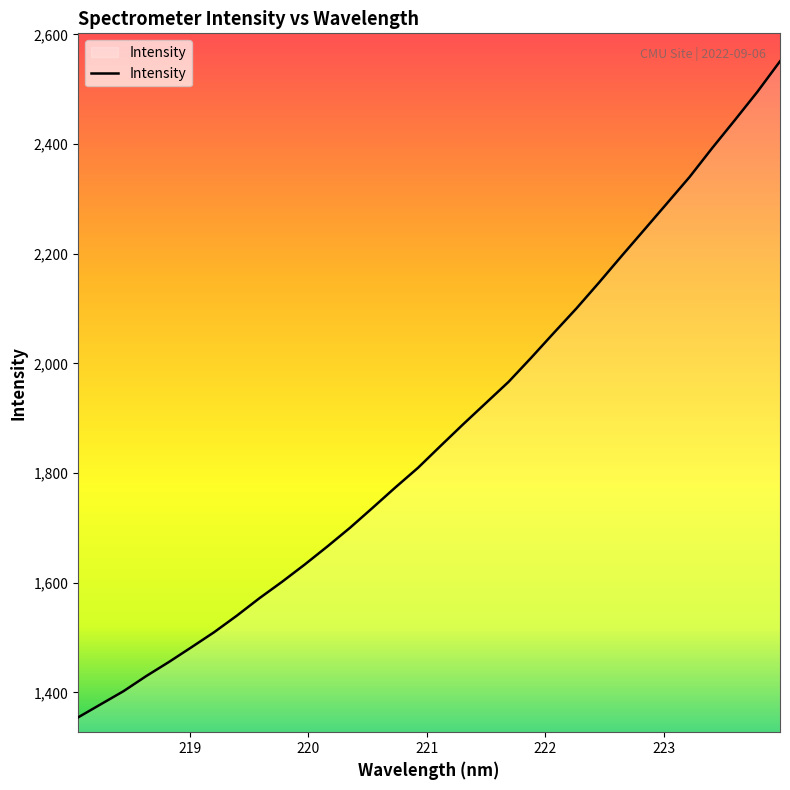

What is the minimum value shown in the chart?

1354.3